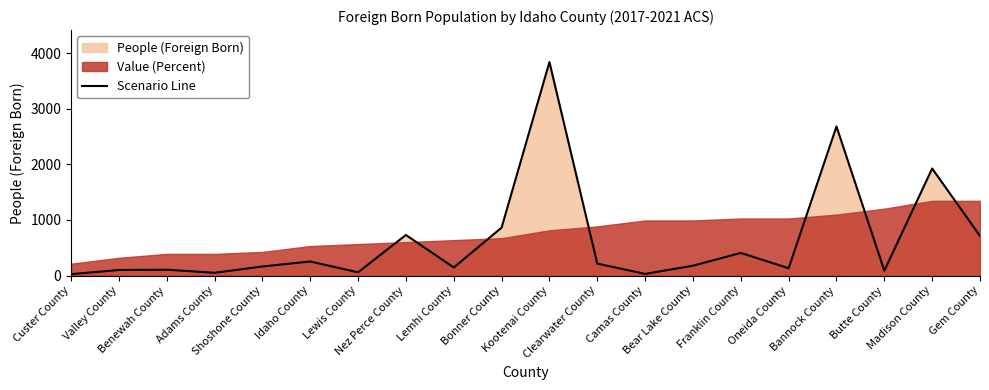

True or false: the data shows 353.5 at Nez Perce County.

False